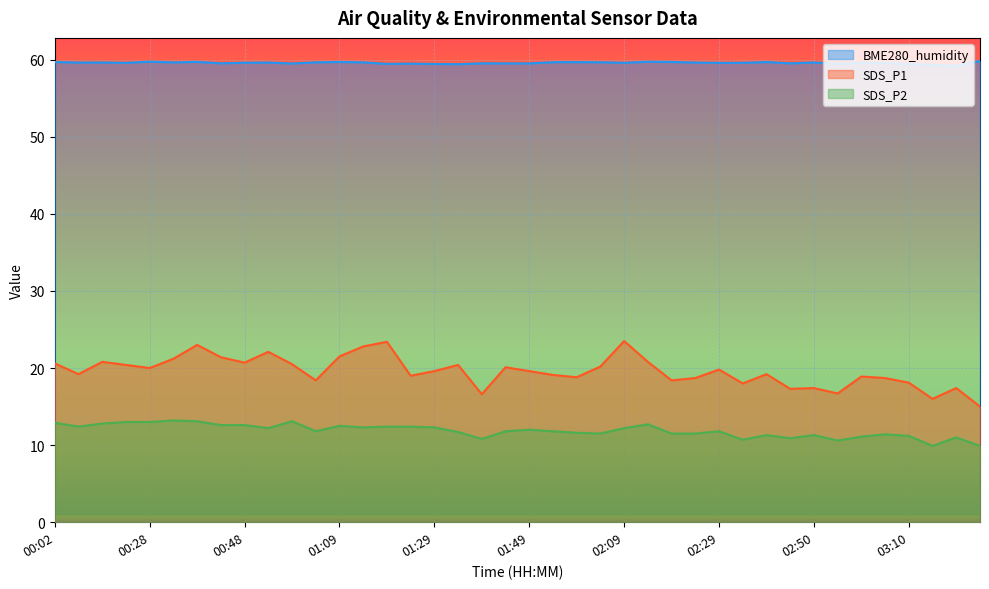

True or false: SDS_P2 and SDS_P1 cross at least once.

False